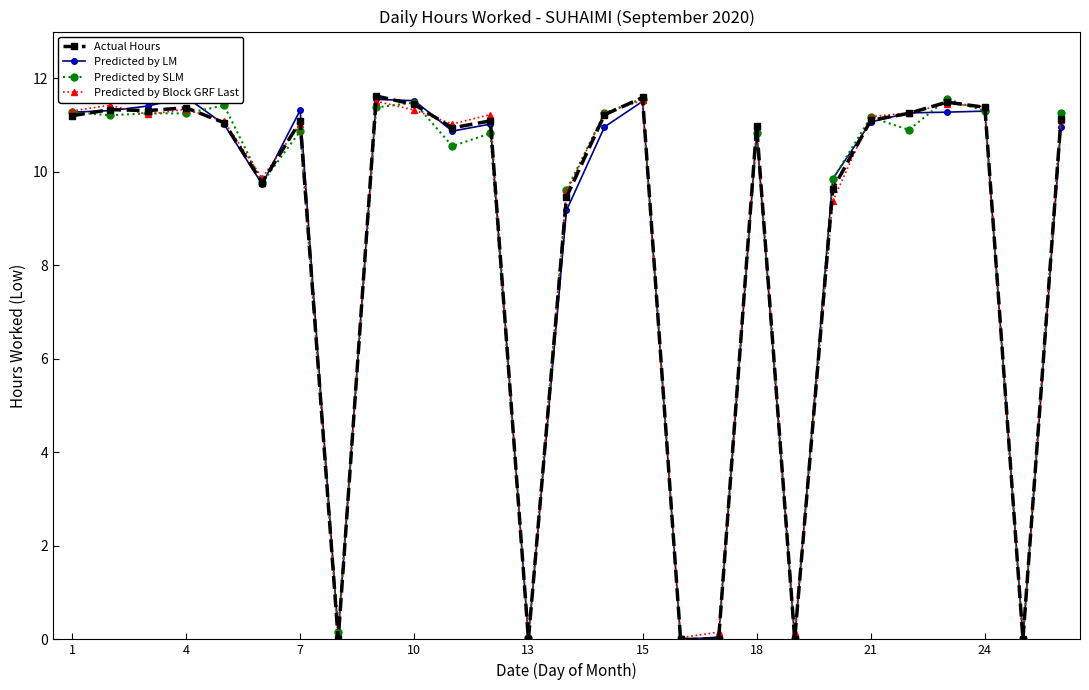

What is the highest value of the Actual Hours series?

11.6